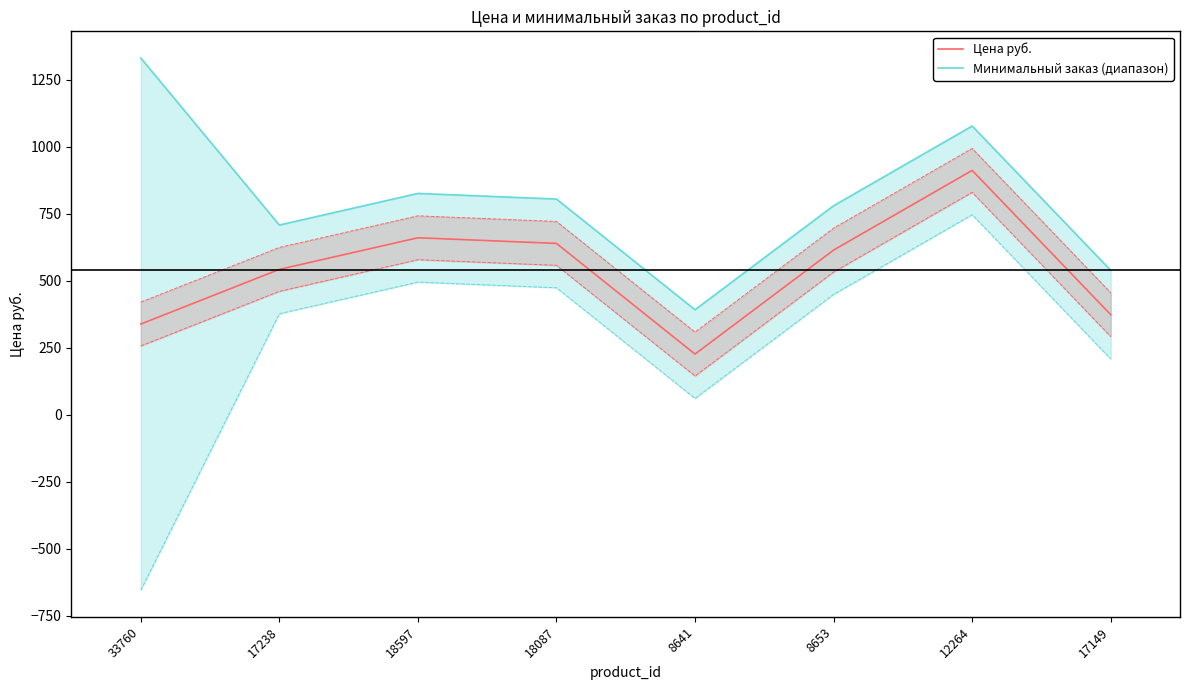

Which label corresponds to the largest value in the chart?

33760